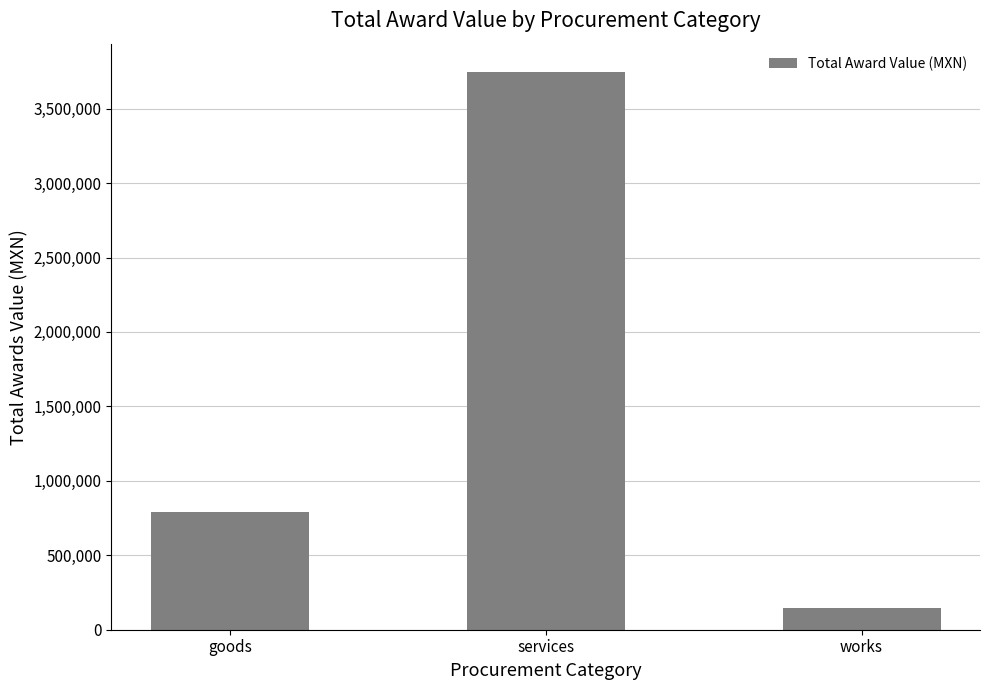

What is the value of the 3rd bar from the left?

145000.0